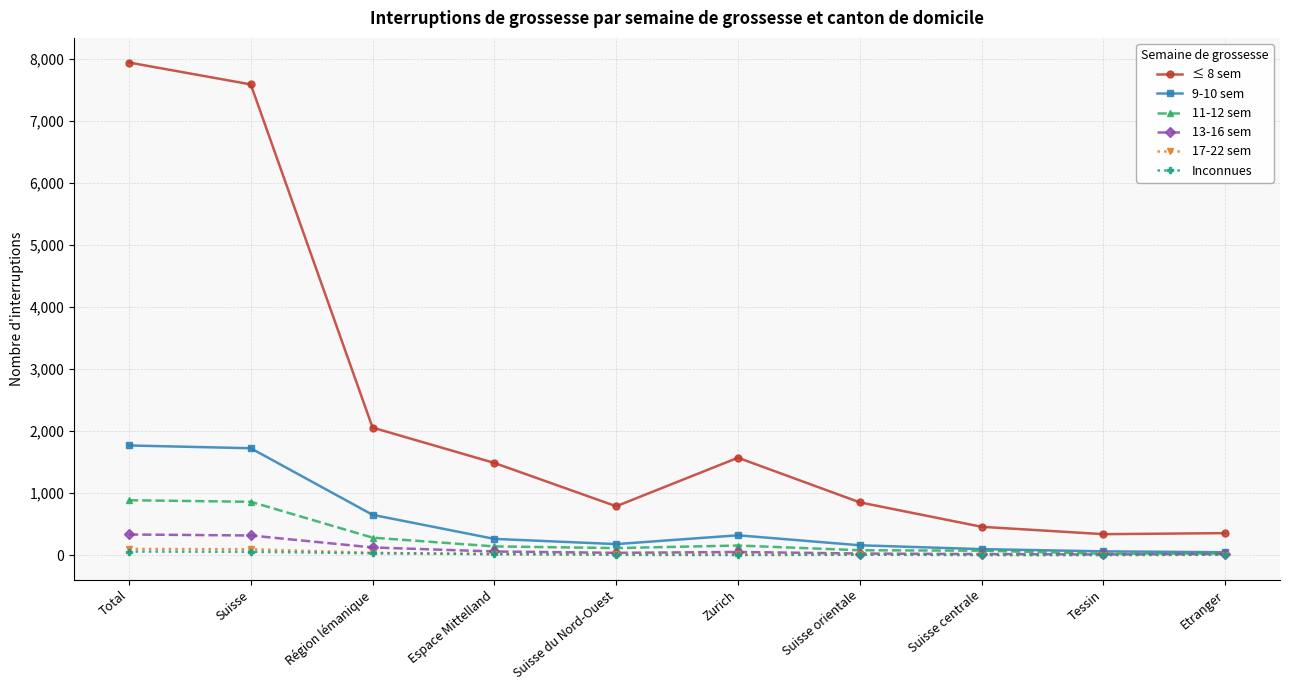

What is the highest value of the Inconnues series?

56